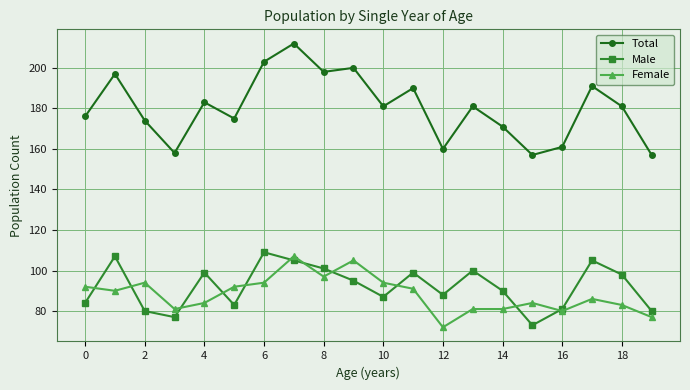

How many categories are shown in the chart?

20